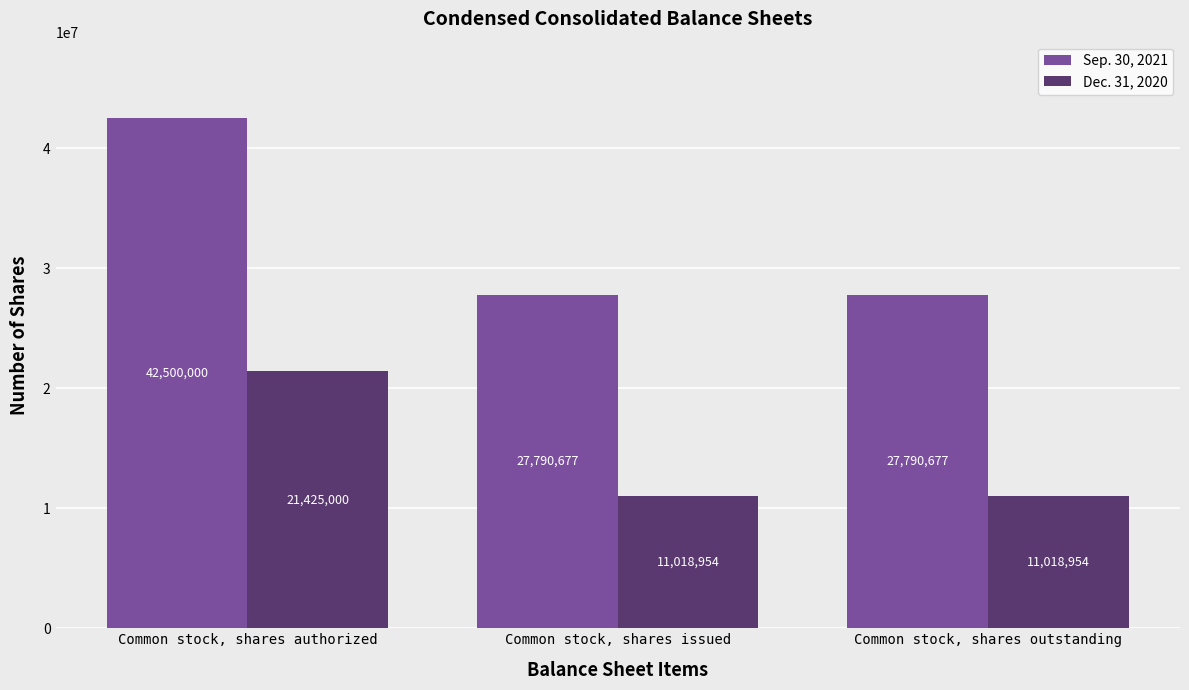

What is the spread (max minus min) of values at Common stock, shares issued?

16771723